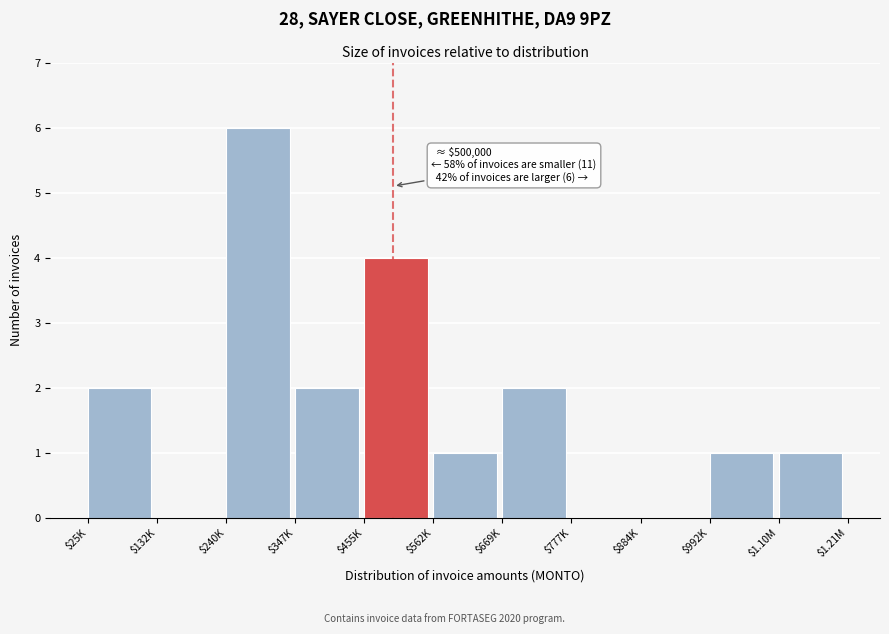

What is the sum of all values?

19